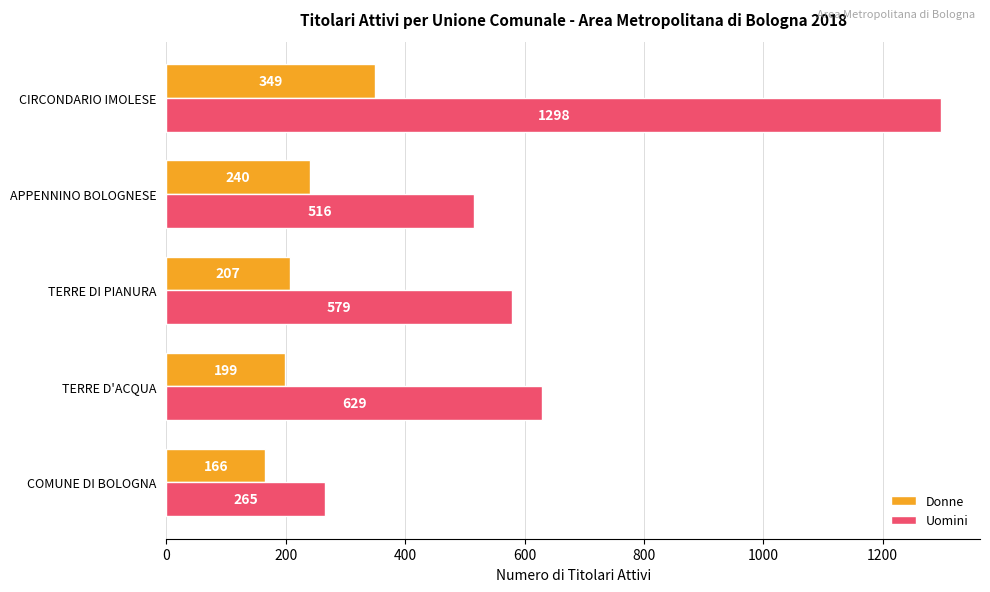

What is the sum of the Uomini values at TERRE DI PIANURA and COMUNE DI BOLOGNA?

844